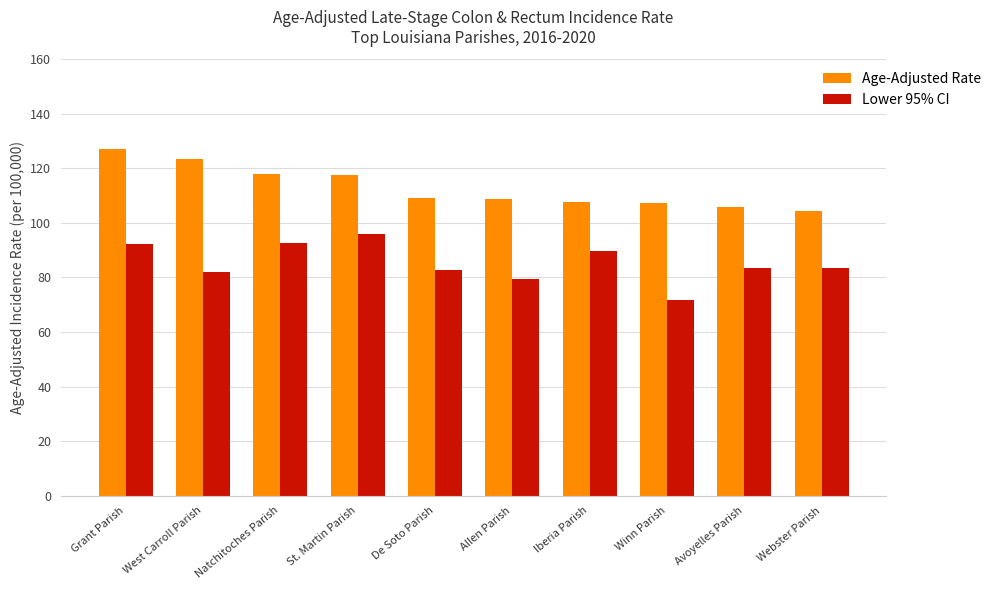

What is the greatest value displayed?

127.1